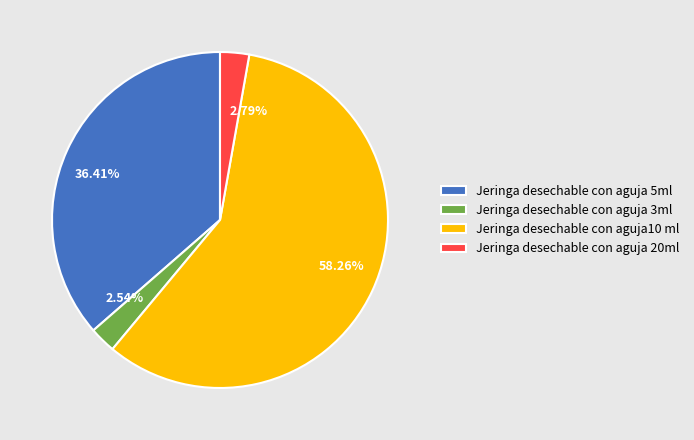

Which has a higher value, Jeringa desechable con aguja 3ml or Jeringa desechable con aguja 5ml?

Jeringa desechable con aguja 5ml